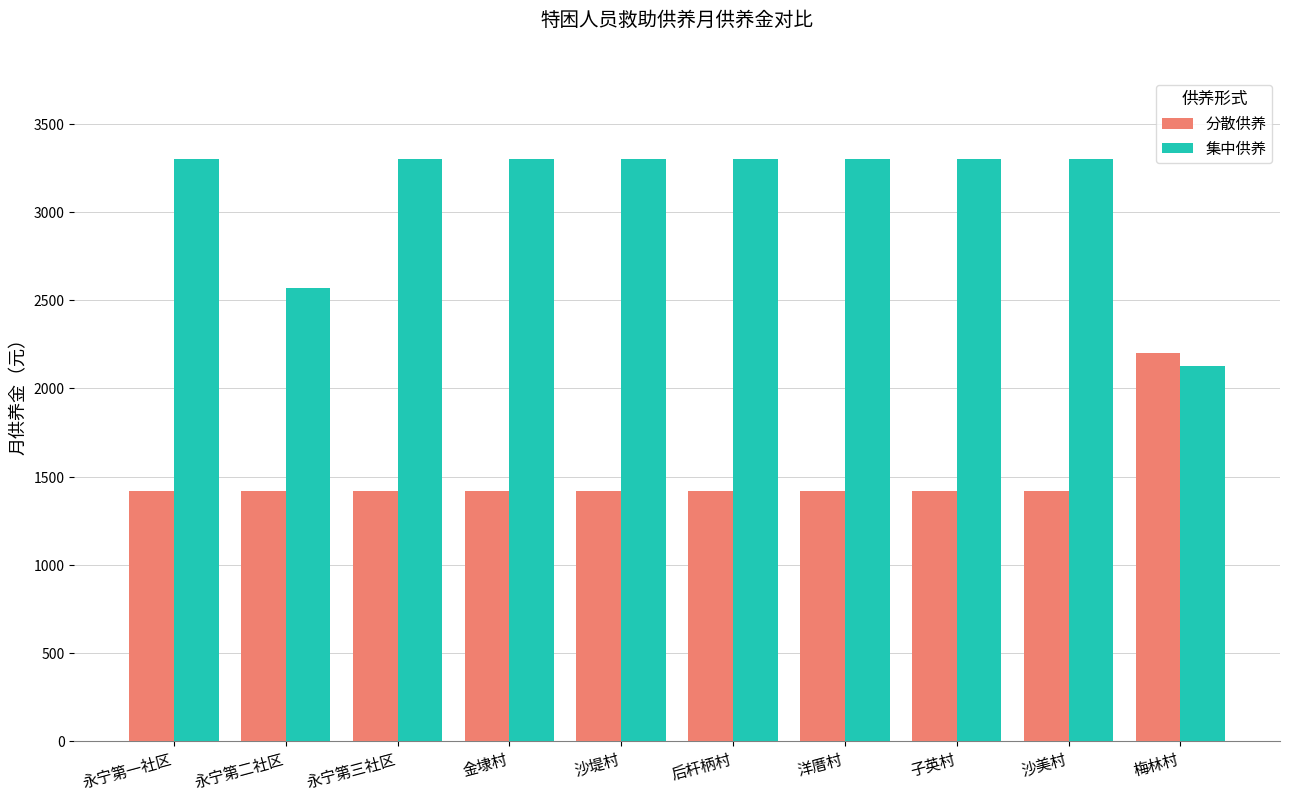

Reading left to right, what are all the values shown in this chart?

分散供养: 永宁第一社区=1418	永宁第二社区=1418	永宁第三社区=1418	金埭村=1418	沙堤村=1418	后杆柄村=1418	洋厝村=1418	子英村=1418	沙美村=1418	梅林村=2202
集中供养: 永宁第一社区=3303	永宁第二社区=2568	永宁第三社区=3303	金埭村=3303	沙堤村=3303	后杆柄村=3303	洋厝村=3303	子英村=3303	沙美村=3303	梅林村=2127